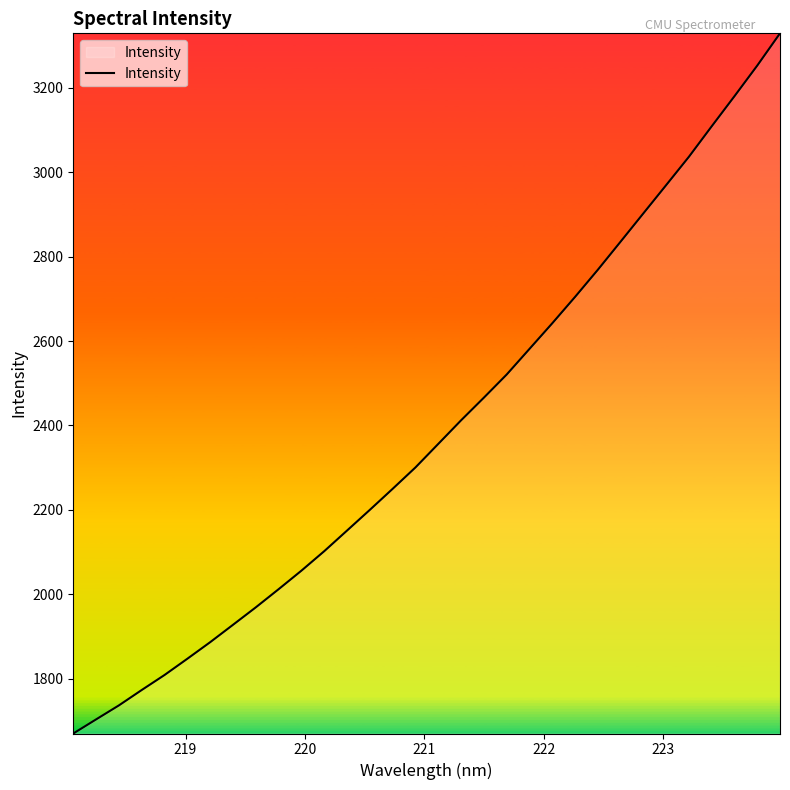

What is the minimum value shown in the chart?

1670.0